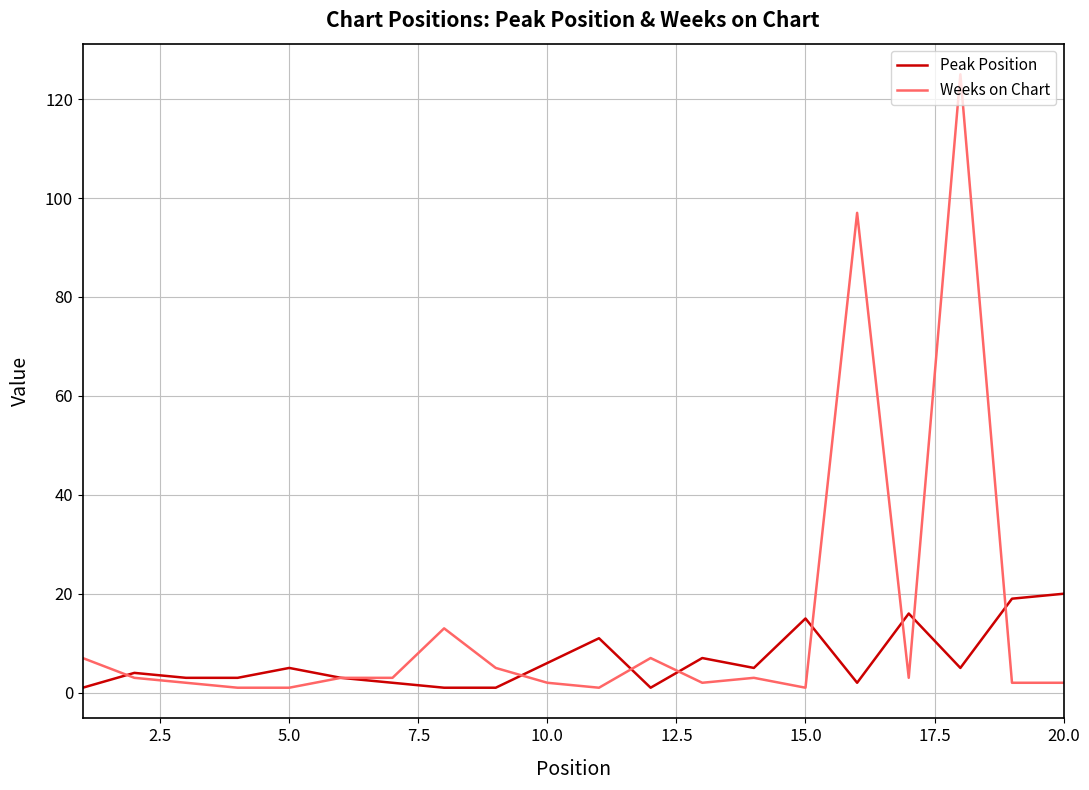

List the series in order of their peak value, lowest first.

Peak Position, Weeks on Chart